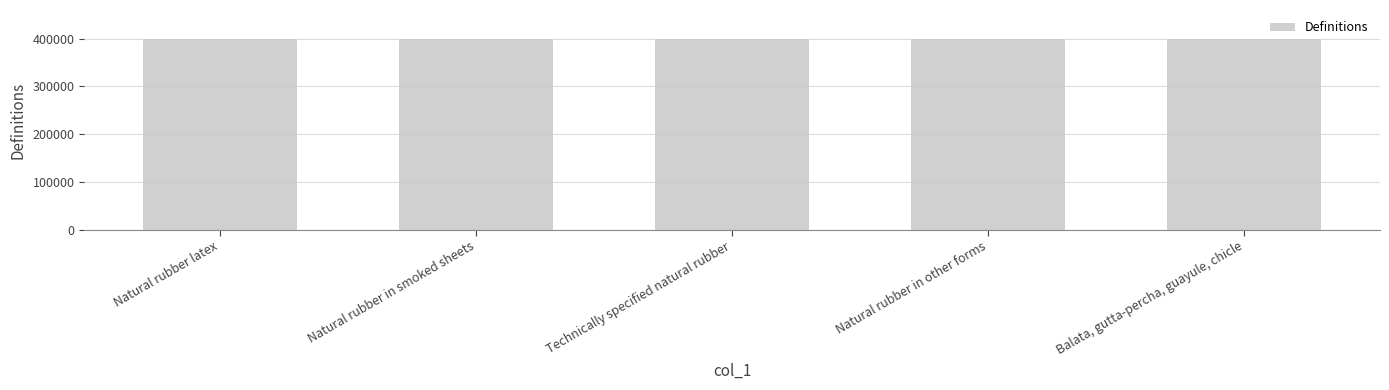

Read the value at Technically specified natural rubber.

400122